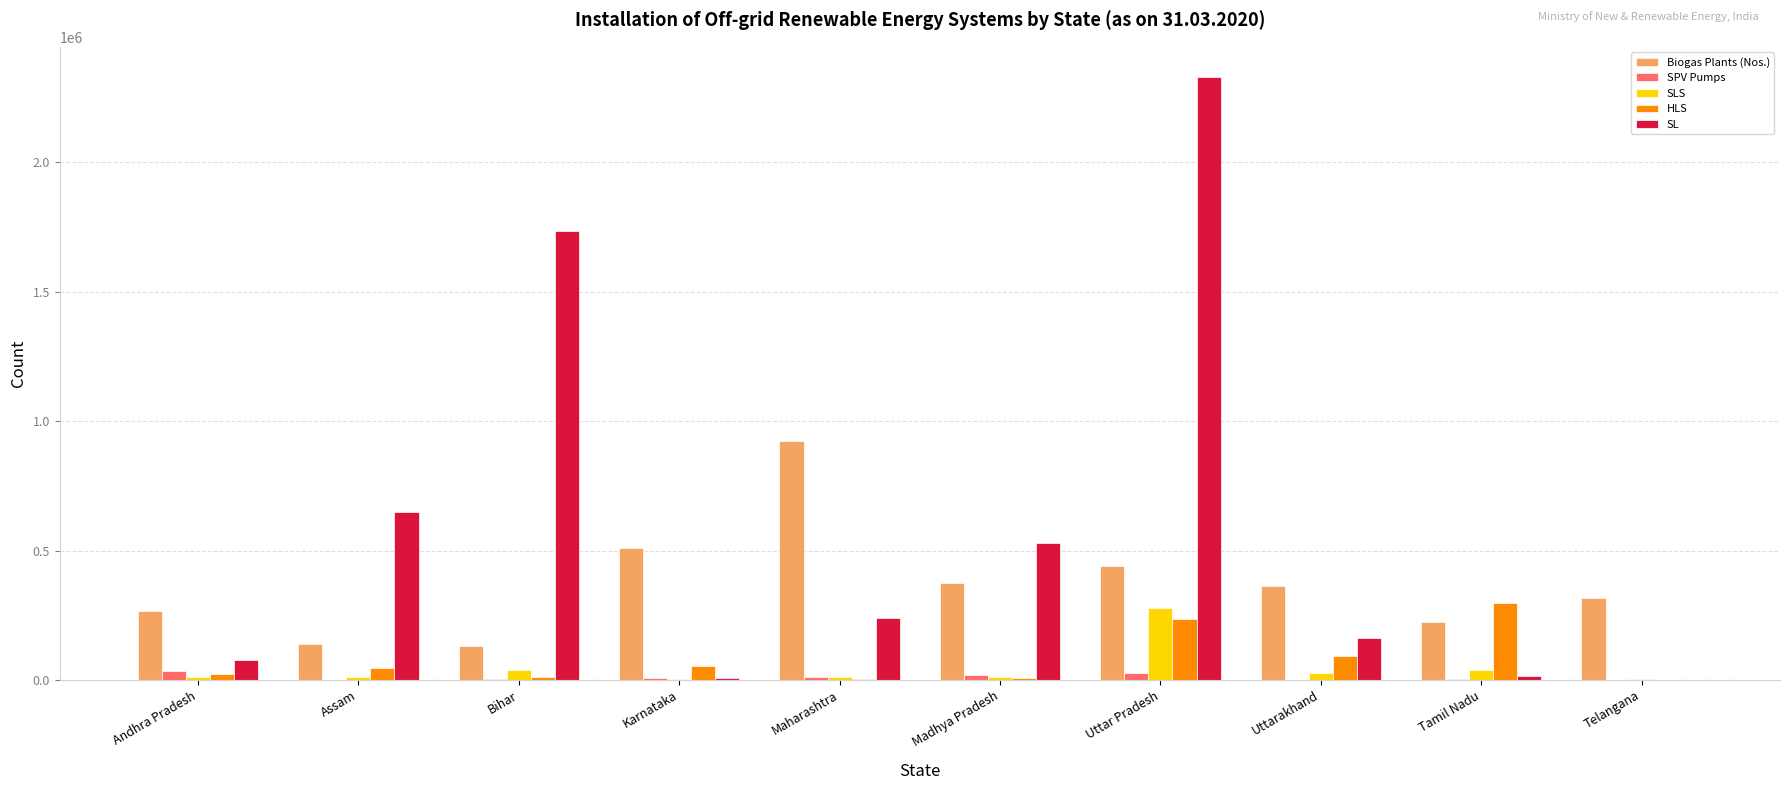

At which category is the sum across all series the highest?

Uttar Pradesh